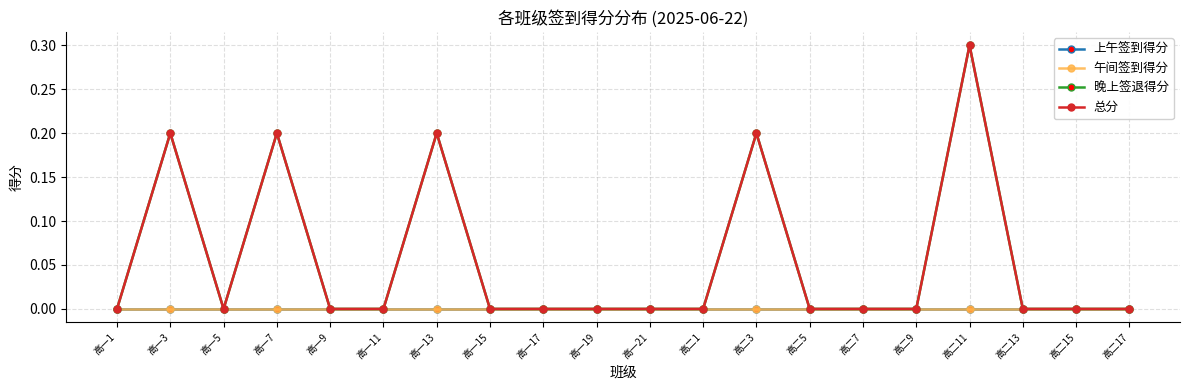

Where is 总分 nearest to the value 0?

高一1